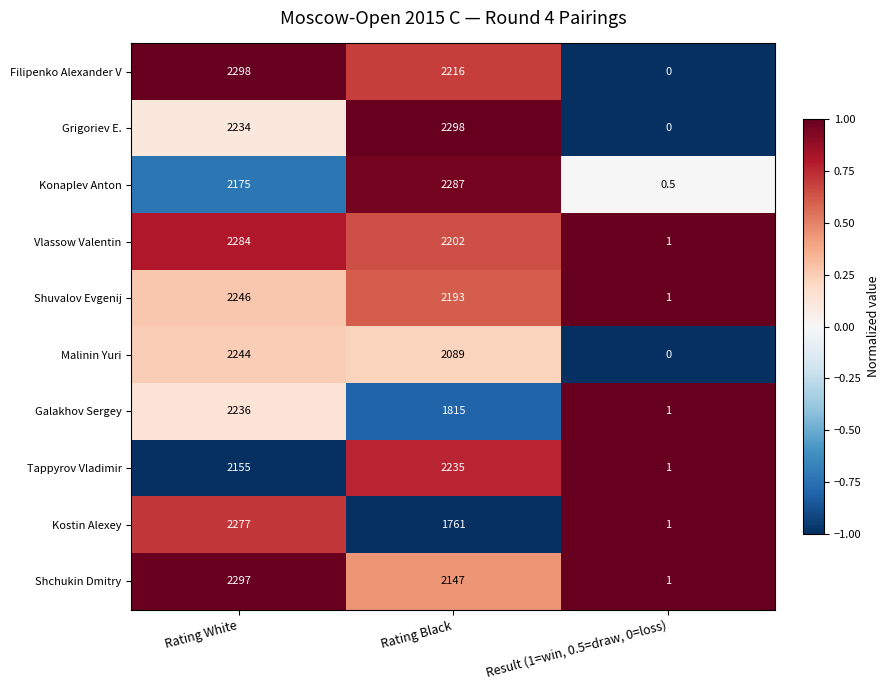

At which label is Konaplev Anton closest to 1143?

Rating White